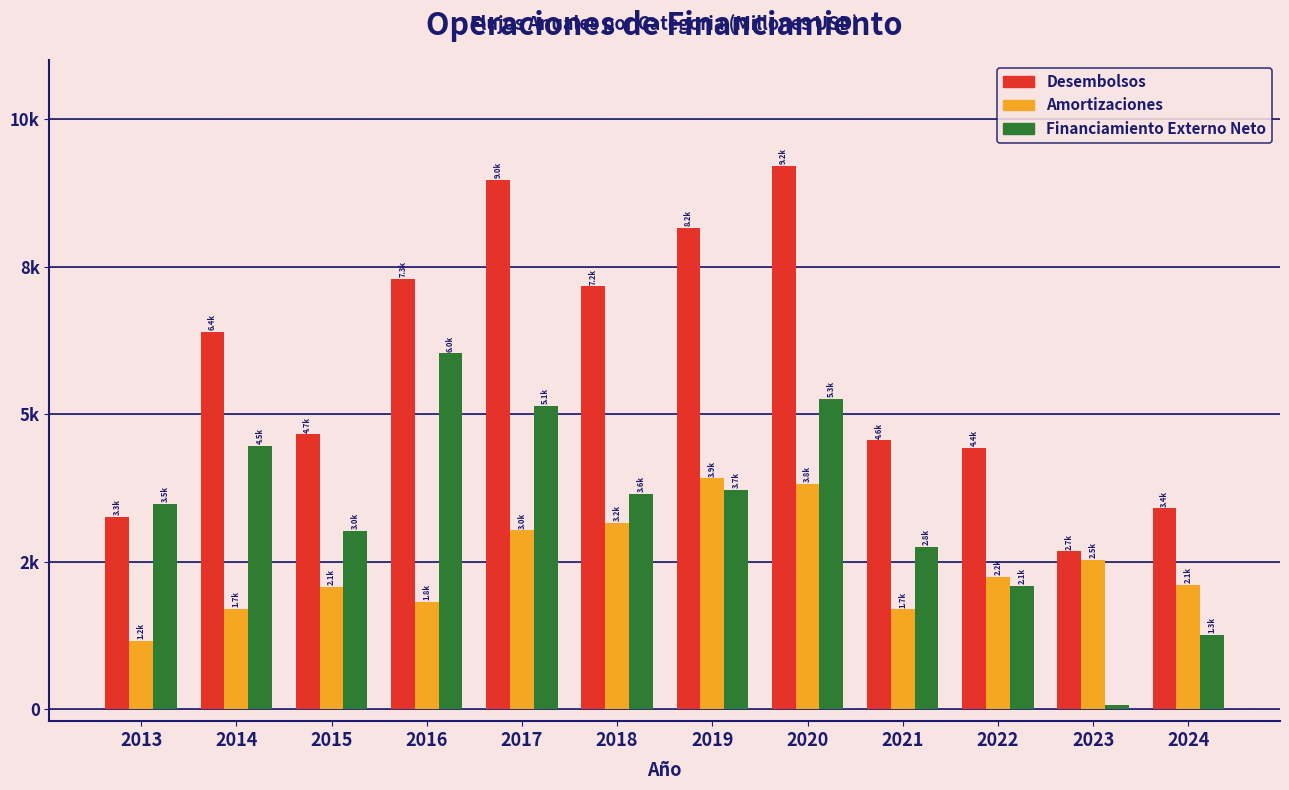

What are all the series names shown in the legend?

Desembolsos, Amortizaciones, Financiamiento Externo Neto